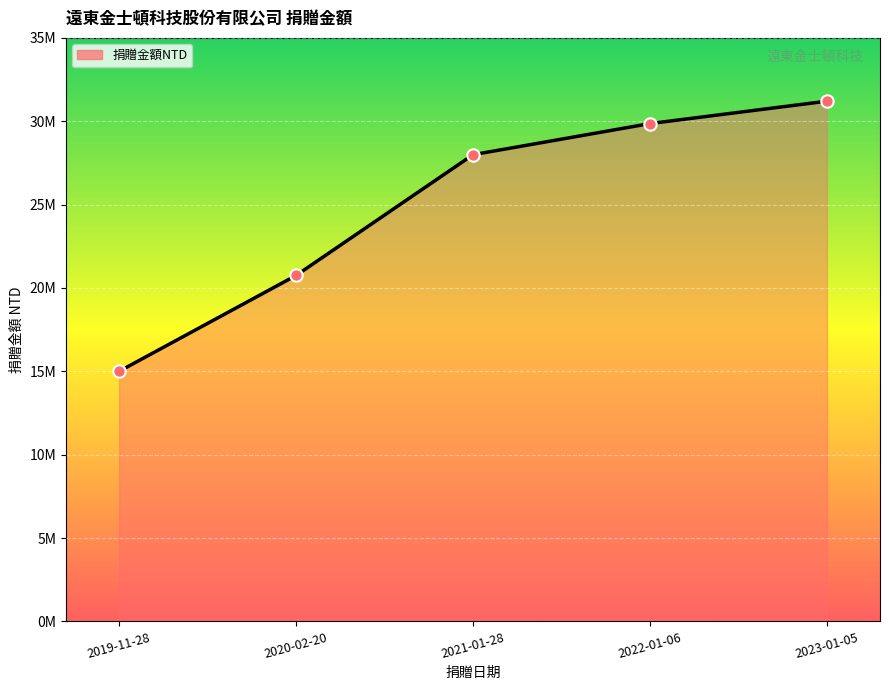

What is the change in value from 2020-02-20 to 2022-01-06?

+9110000